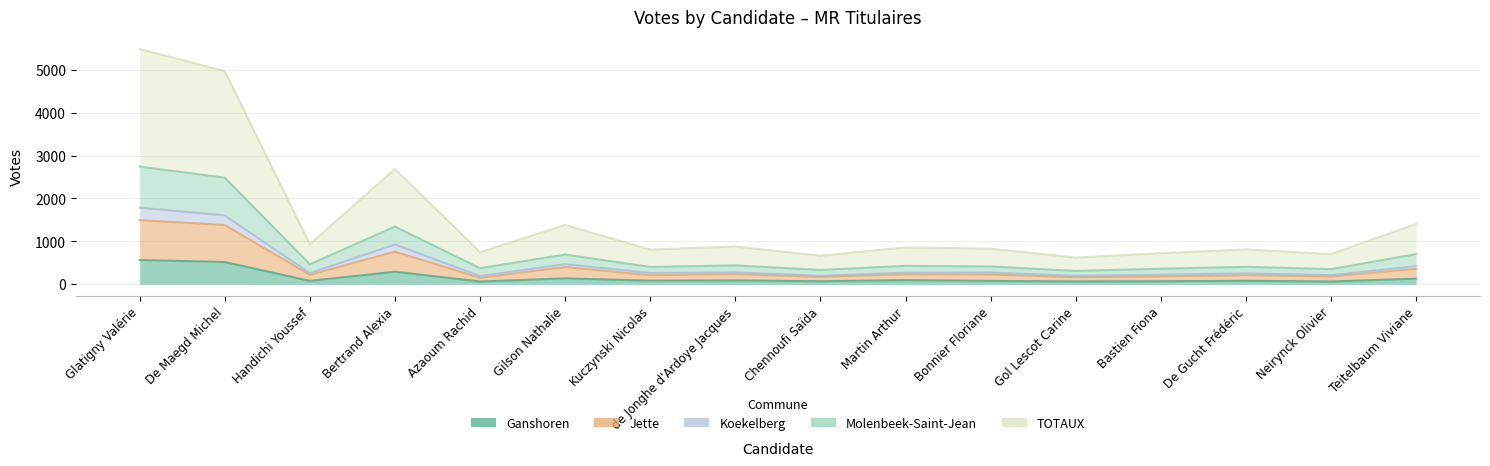

Count the number of data series in this chart.

5